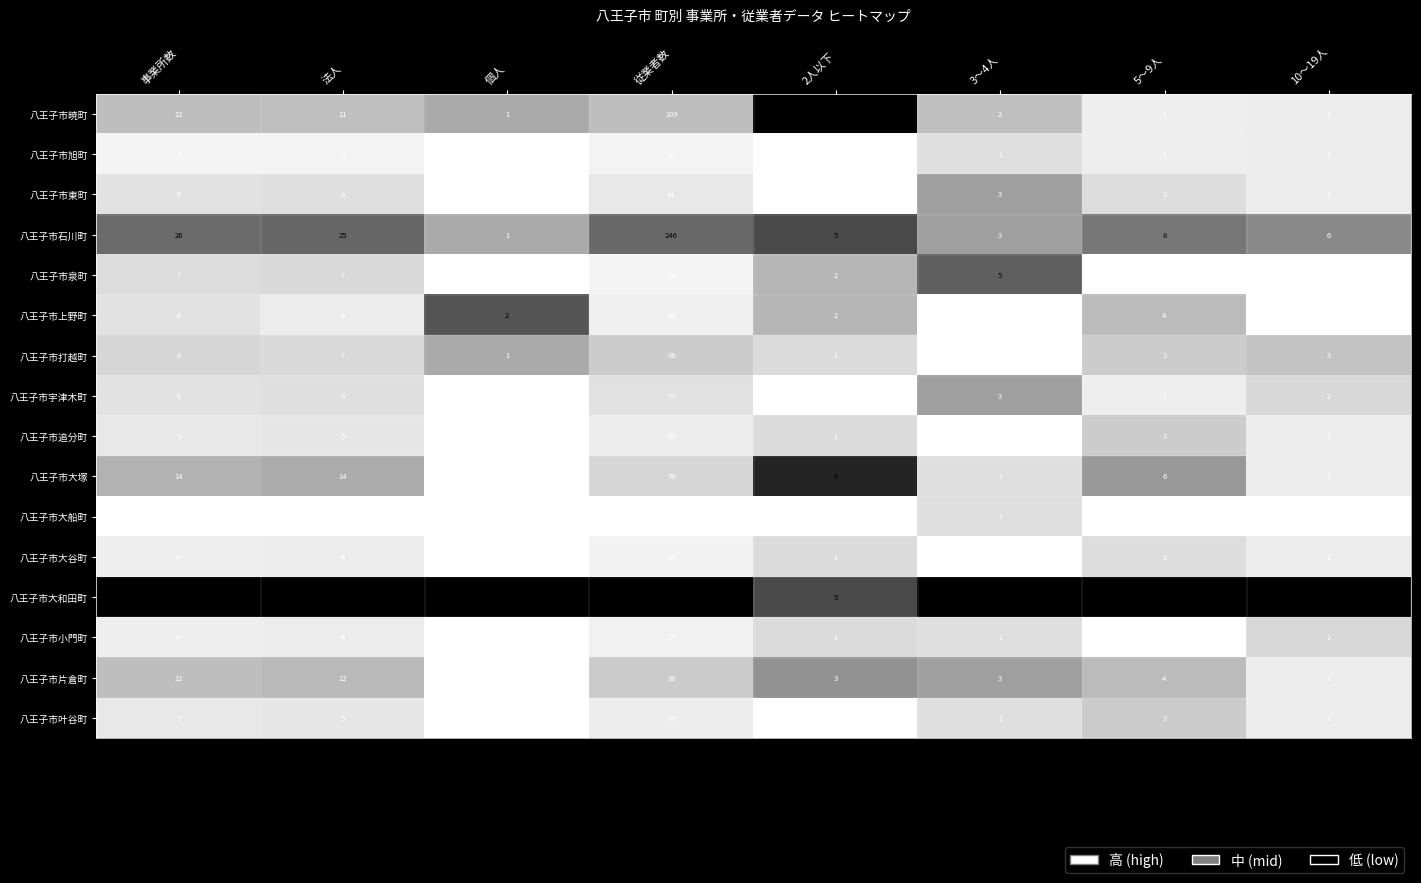

The 八王子市叶谷町 series shows 1 at 10〜19人. True or false?

True